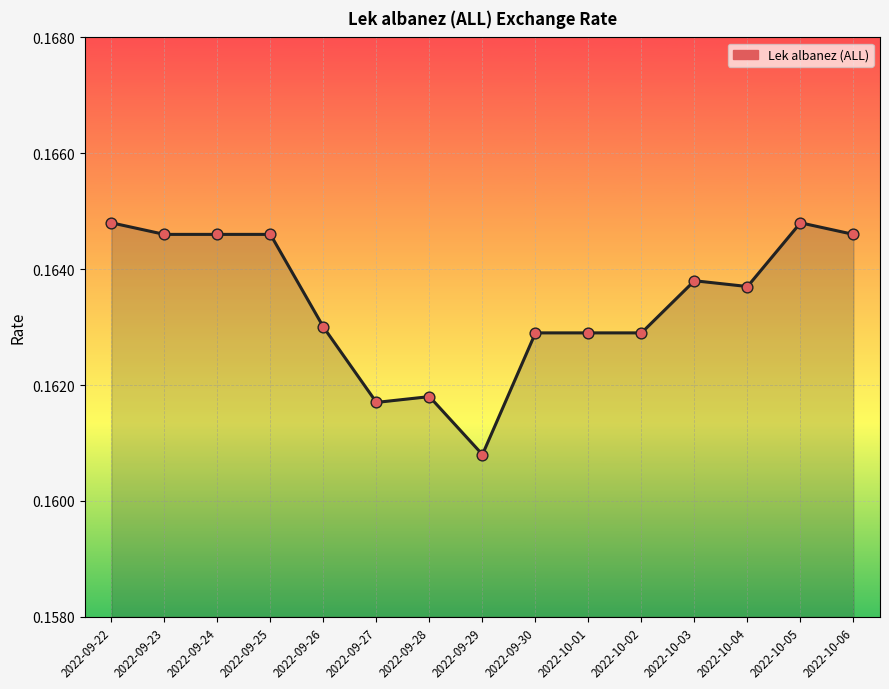

Which has a higher value, 2022-10-06 or 2022-09-29?

2022-10-06